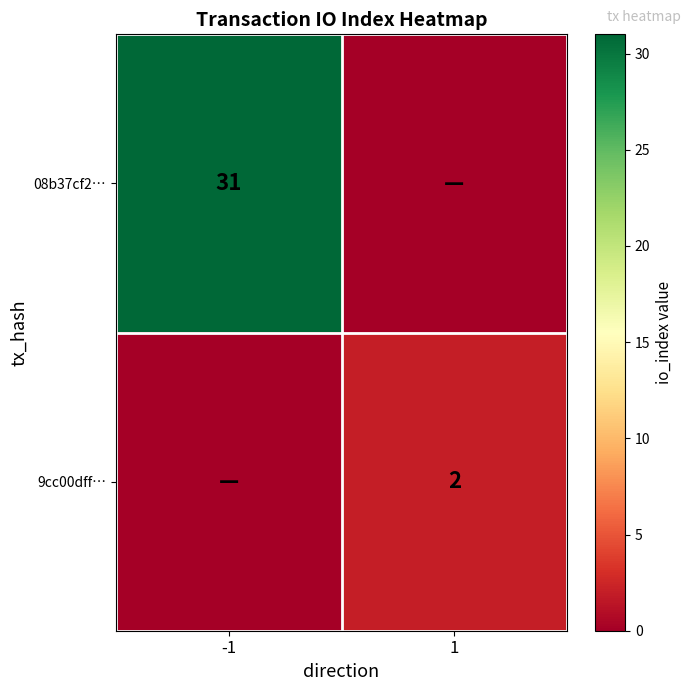

What is the total value across all series at 1?

2